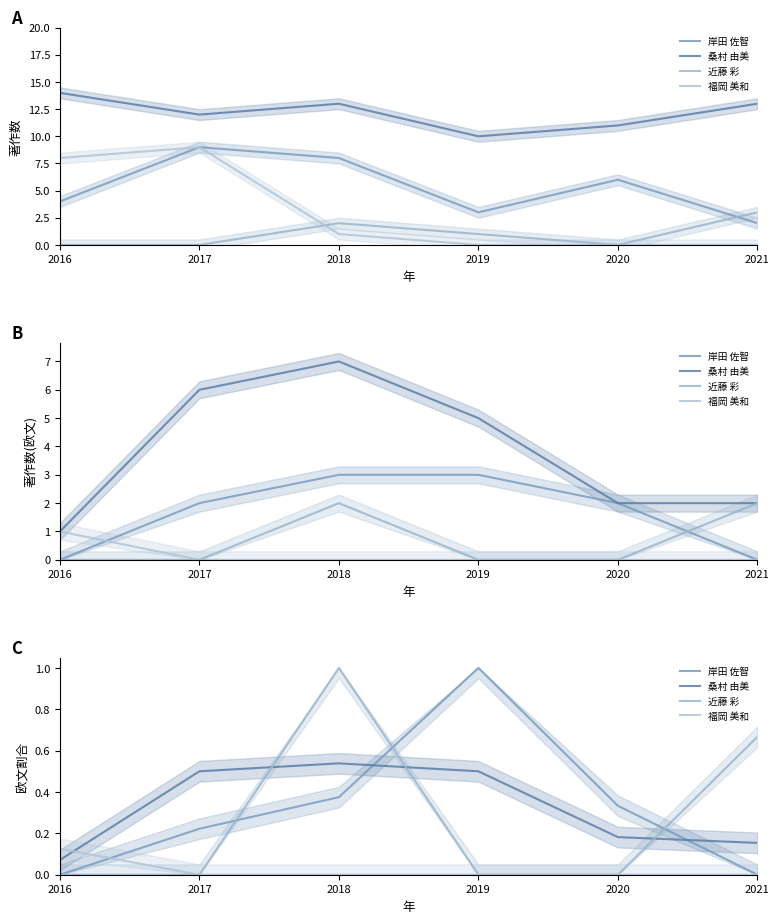

The value of 近藤 彩 at 2019 is 0.5. True or false?

False